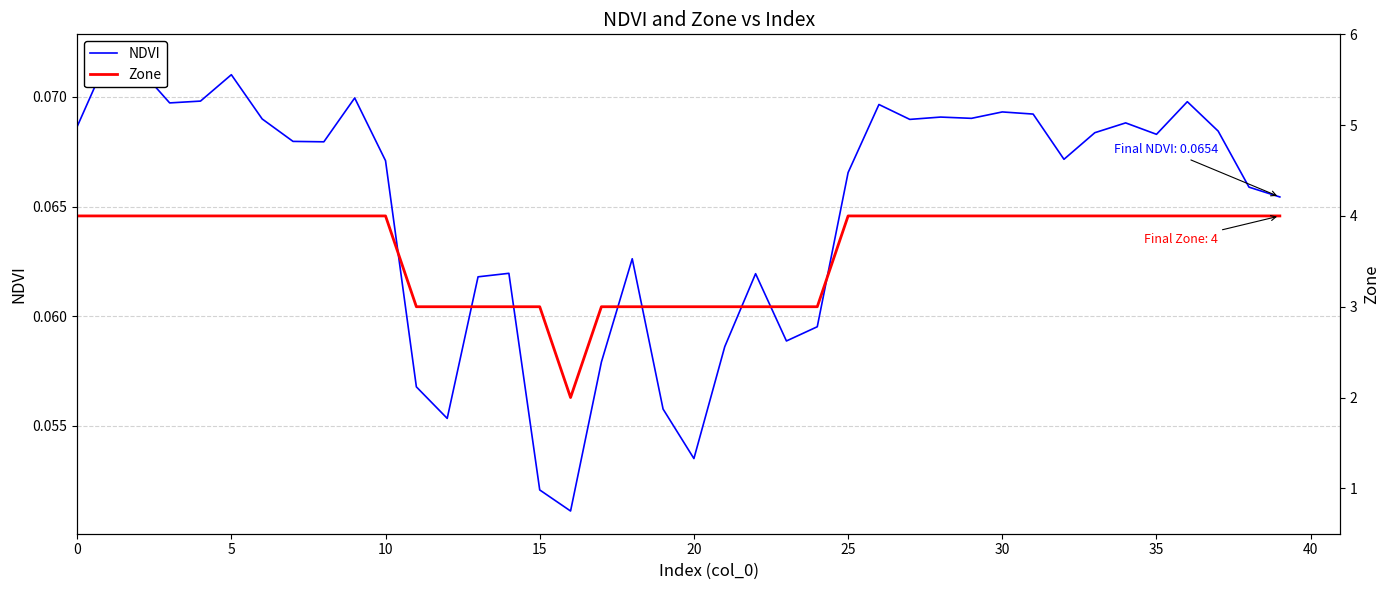

The value of NDVI at 37 is 0.1. True or false?

True